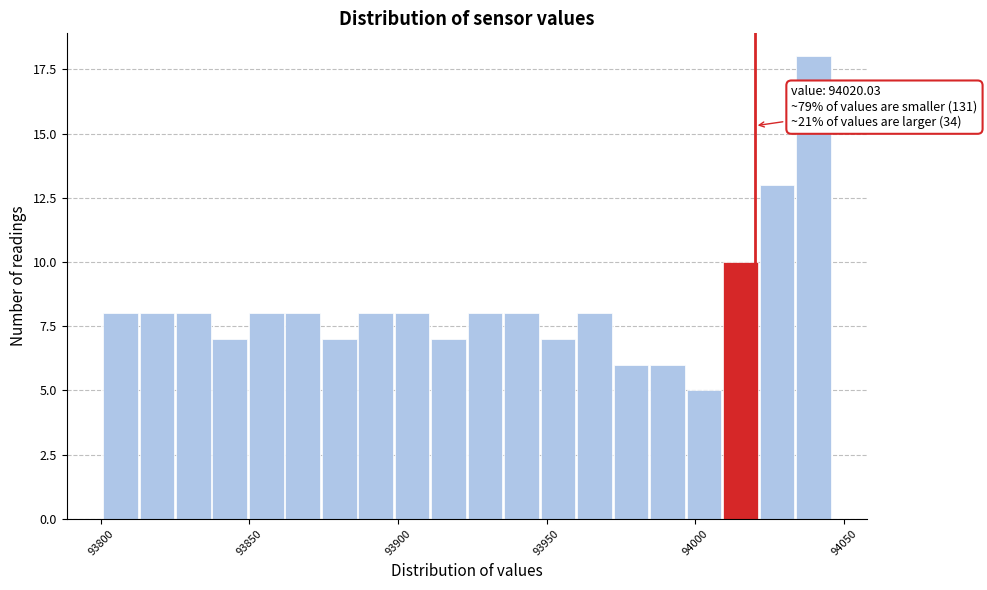

Around what value on the x-axis is the tallest bar? Give the approximate position of its centre, as read against the axis.

94040